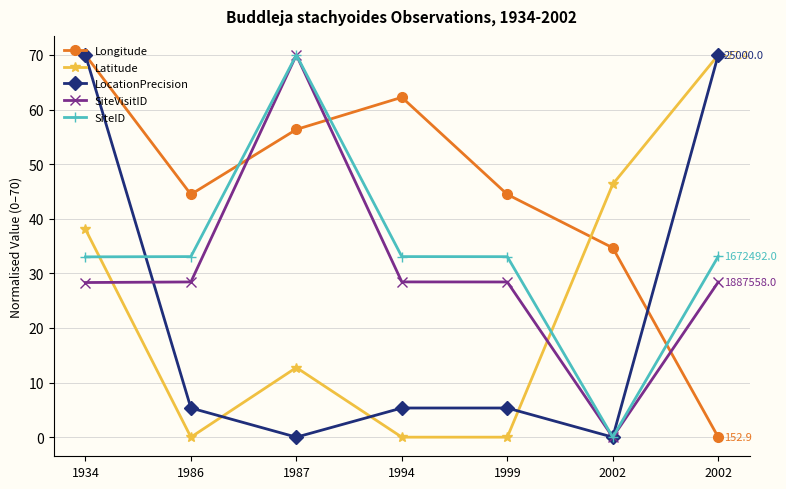

What are all the series names shown in the legend?

Longitude, Latitude, LocationPrecision, SiteVisitID, SiteID